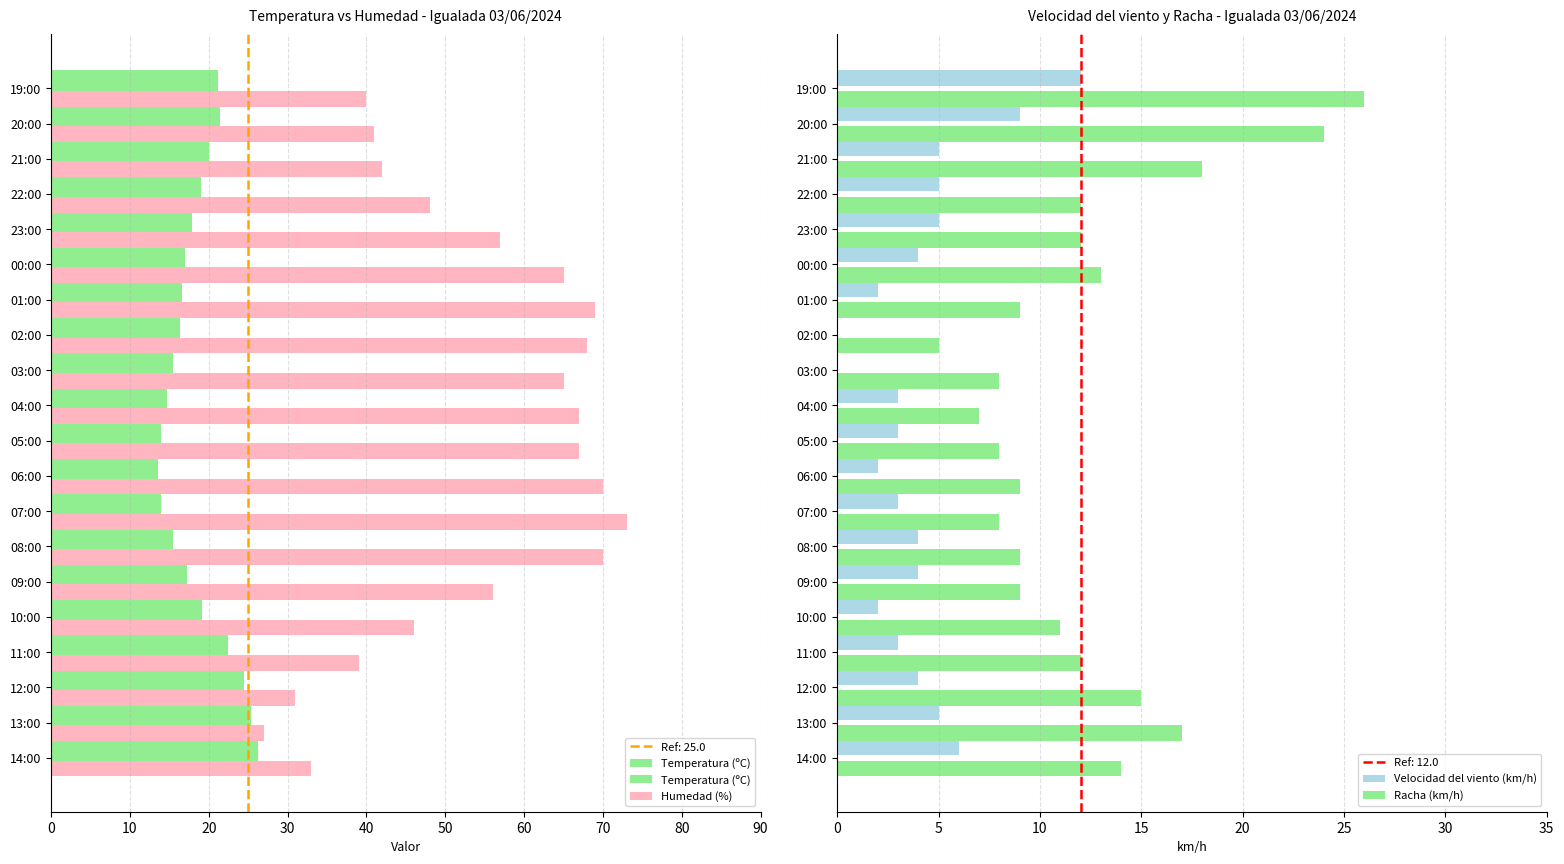

Count the number of values greater than 17.

11